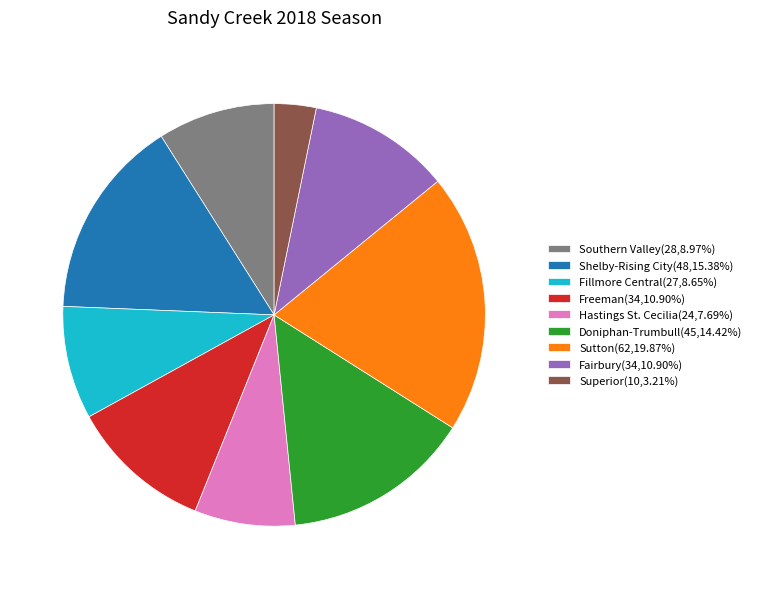

Count the number of slices in the pie.

9